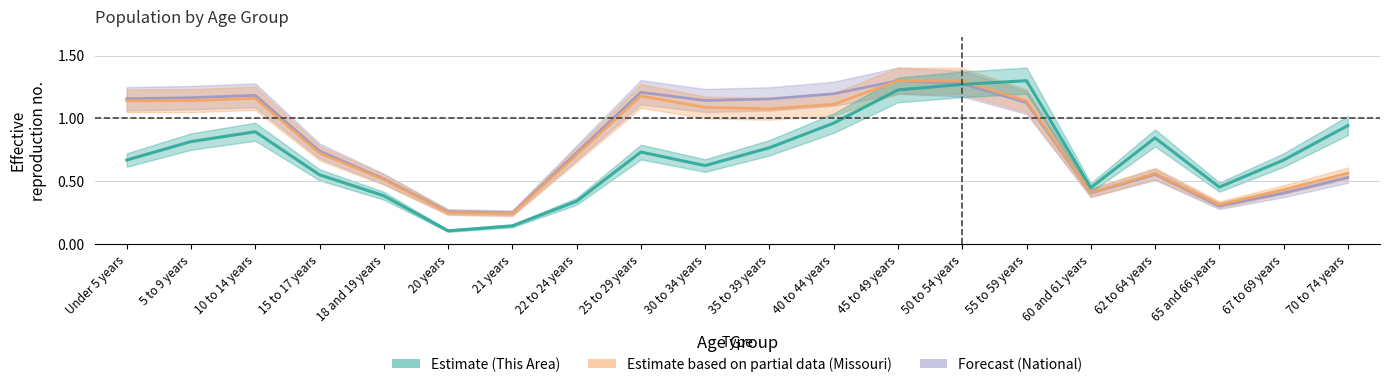

What value does the This Area series have at 65 and 66 years?

0.5